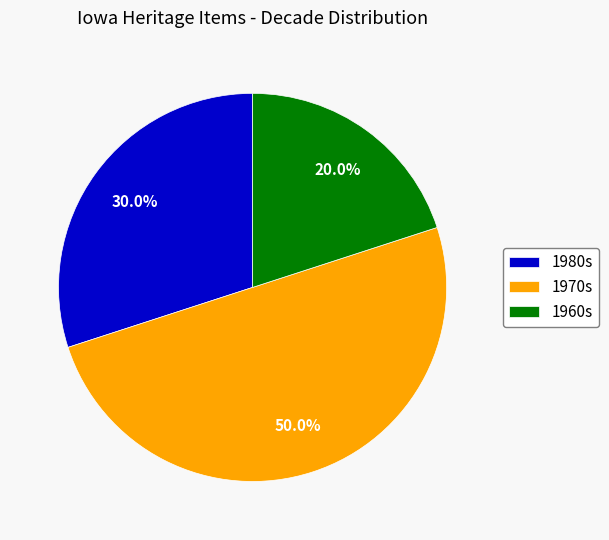

Rank the categories by value from lowest to highest.

1960s, 1980s, 1970s